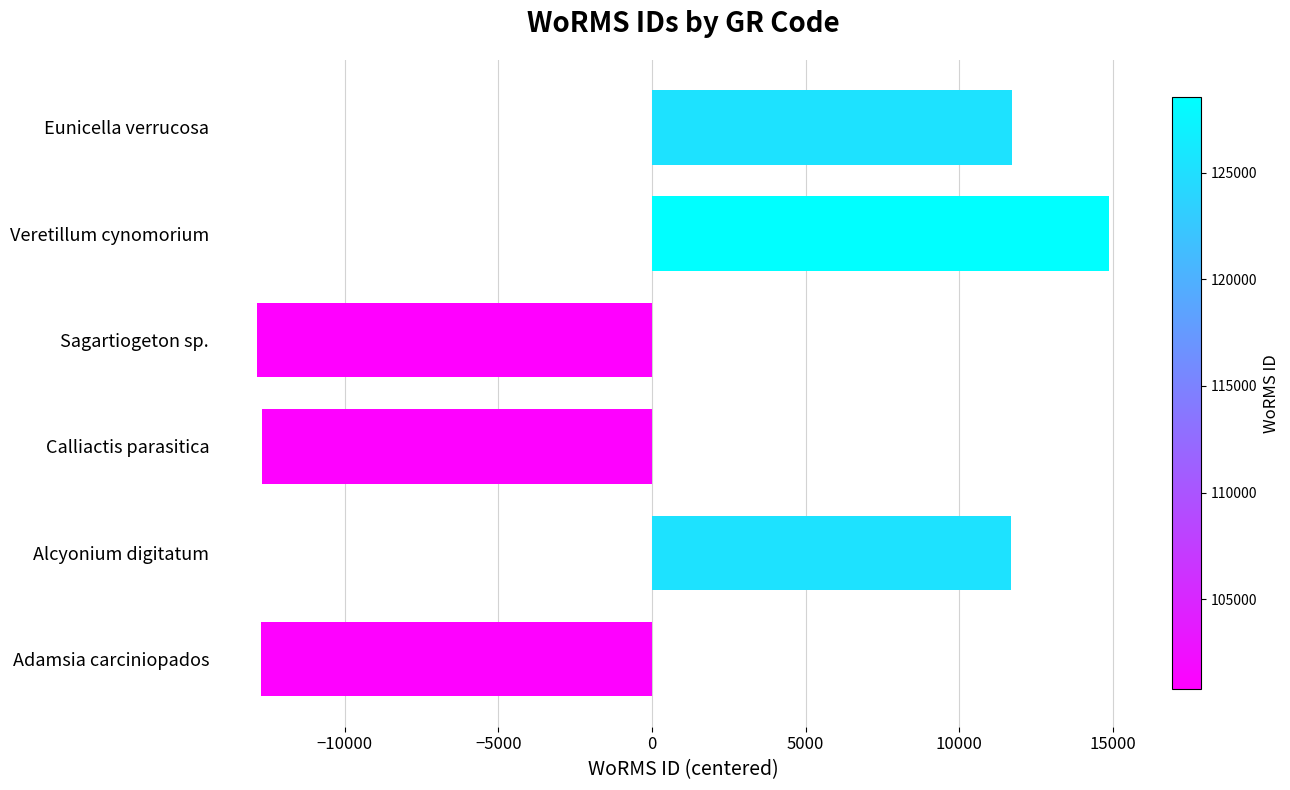

What is the greatest value displayed?

14887.8